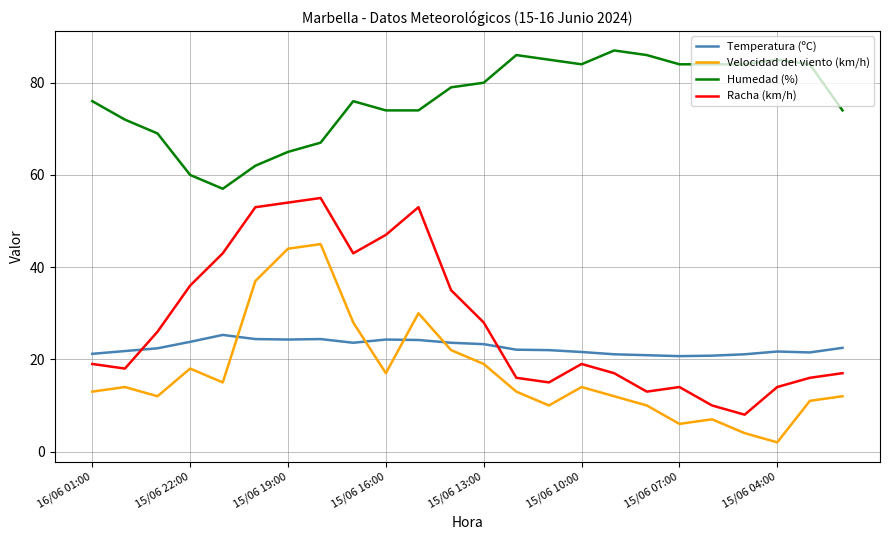

How many series are shown in this chart?

4